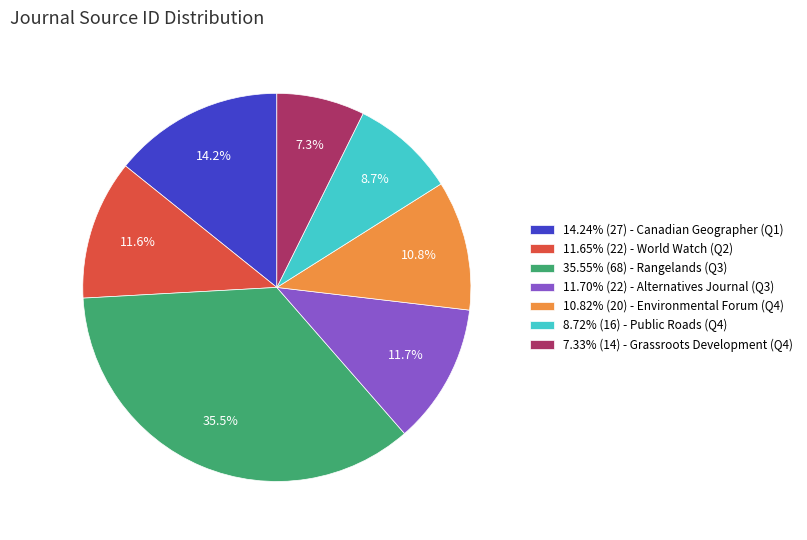

Is there a majority slice in this chart?

No